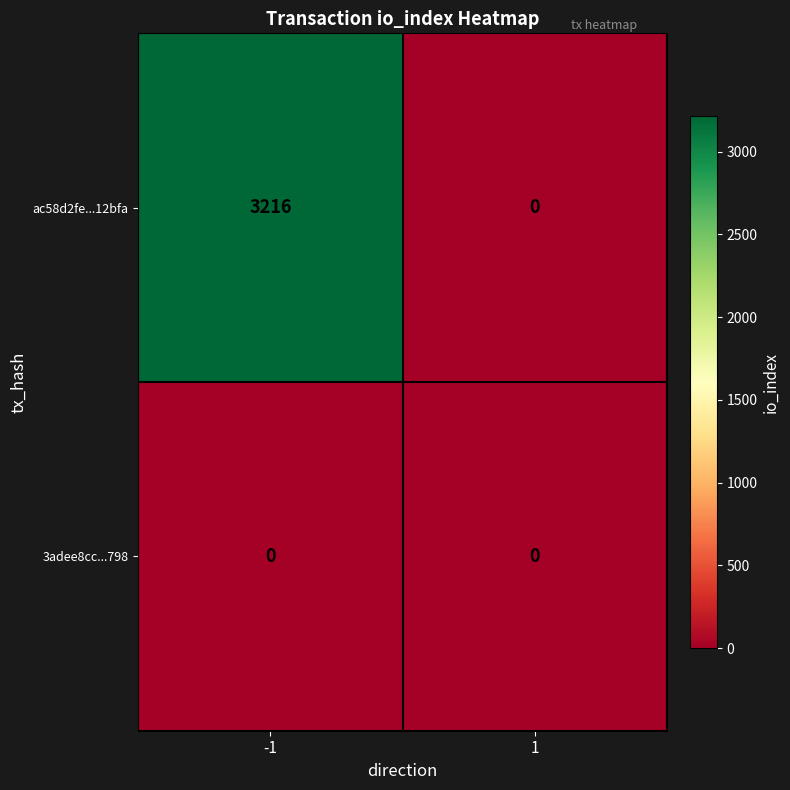

What is the maximum value shown in the chart?

3216